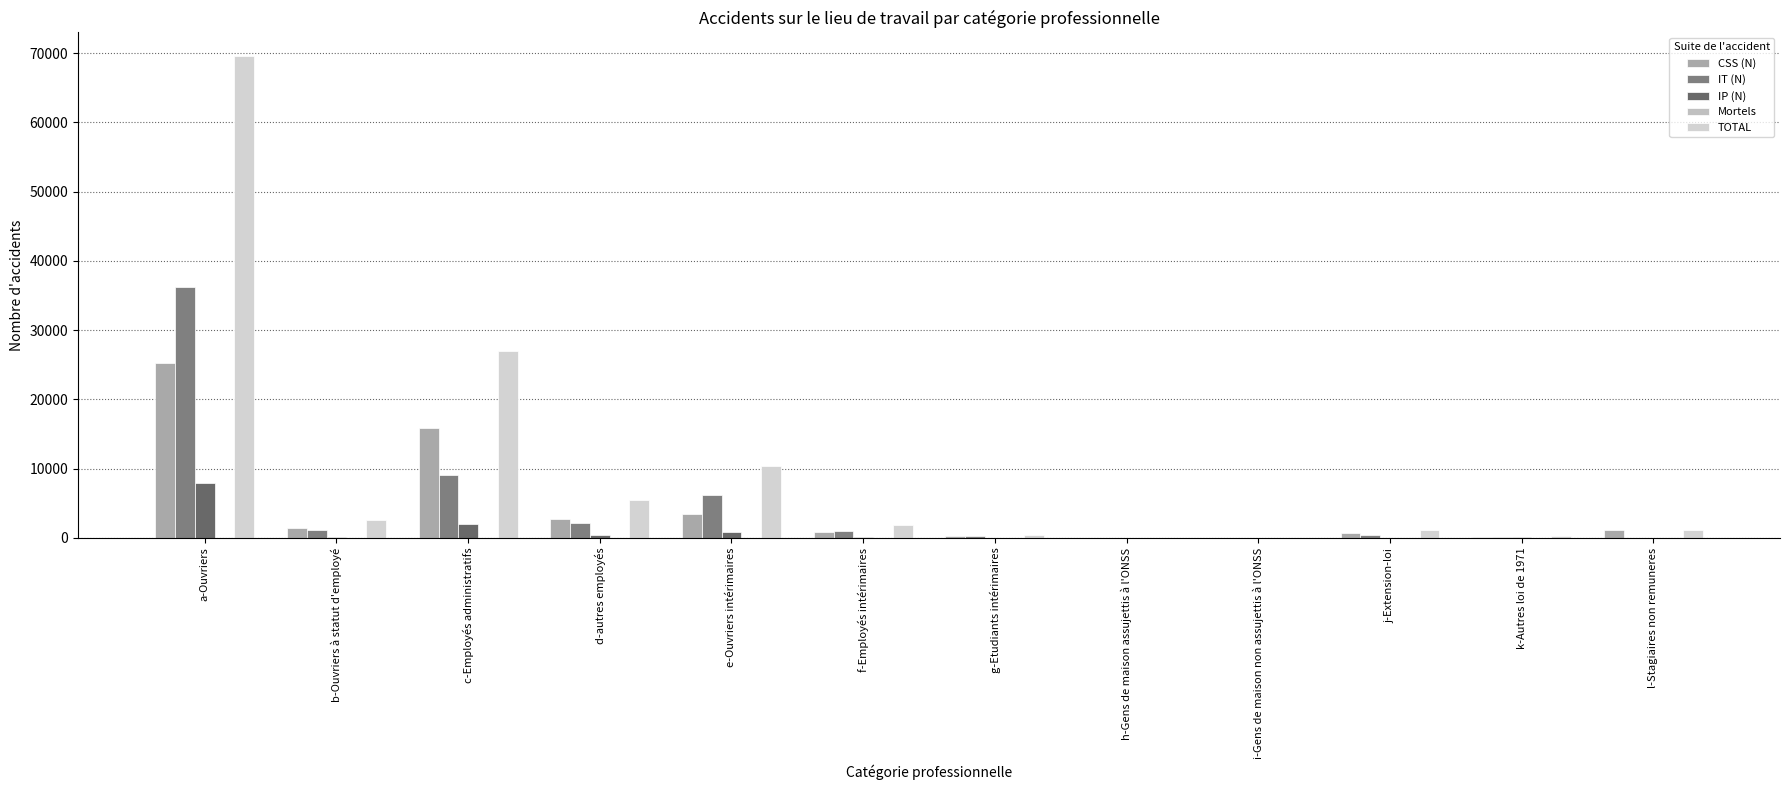

At how many categories does at least one series exceed 45914?

1